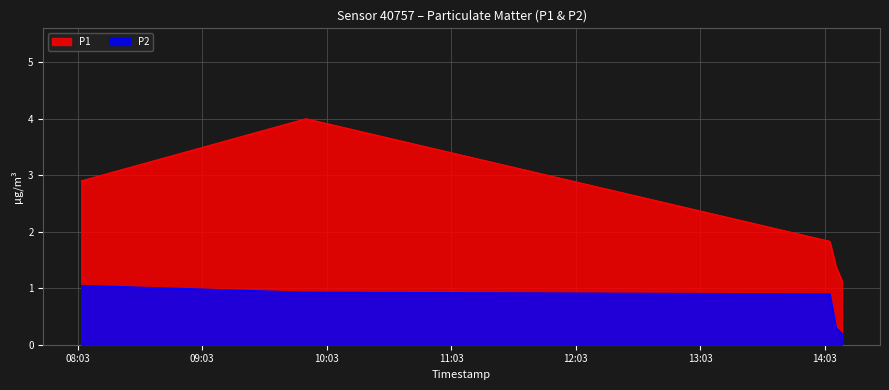

Reading left to right, list all the values displayed in this chart.

P1: 2.9	4.0	1.8	1.4	1.1
P2: 1.1	0.9	0.9	0.3	0.2